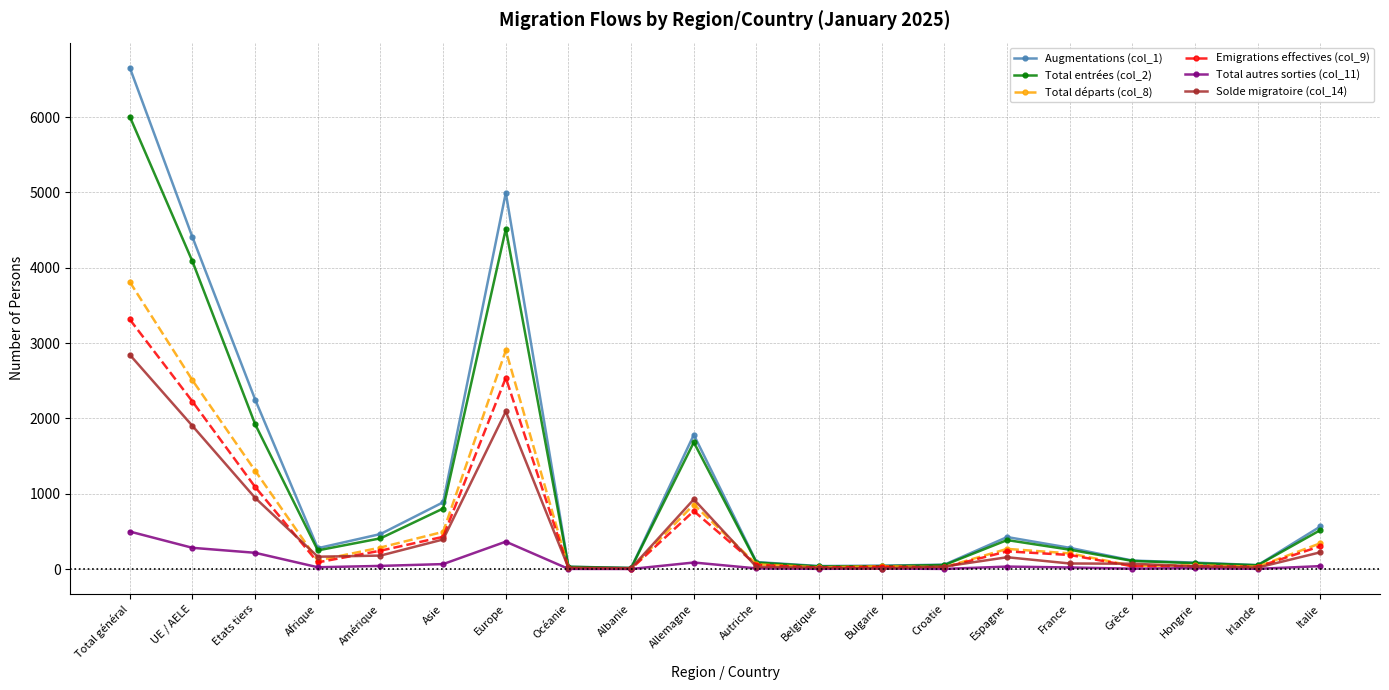

What is the label of the 11th point from the right?

Allemagne